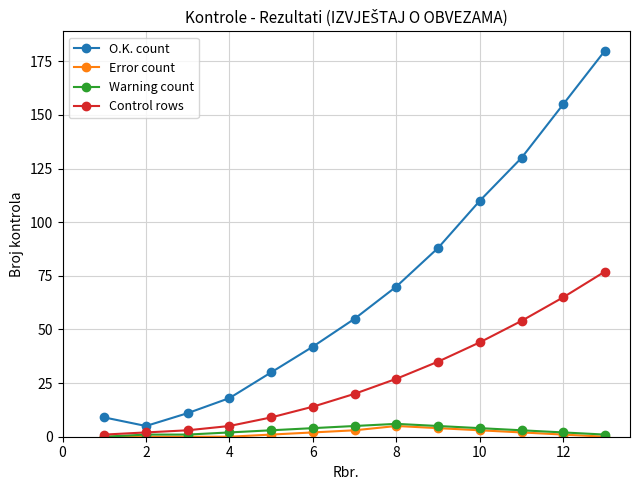

What is the minimum value for O.K. count?

5